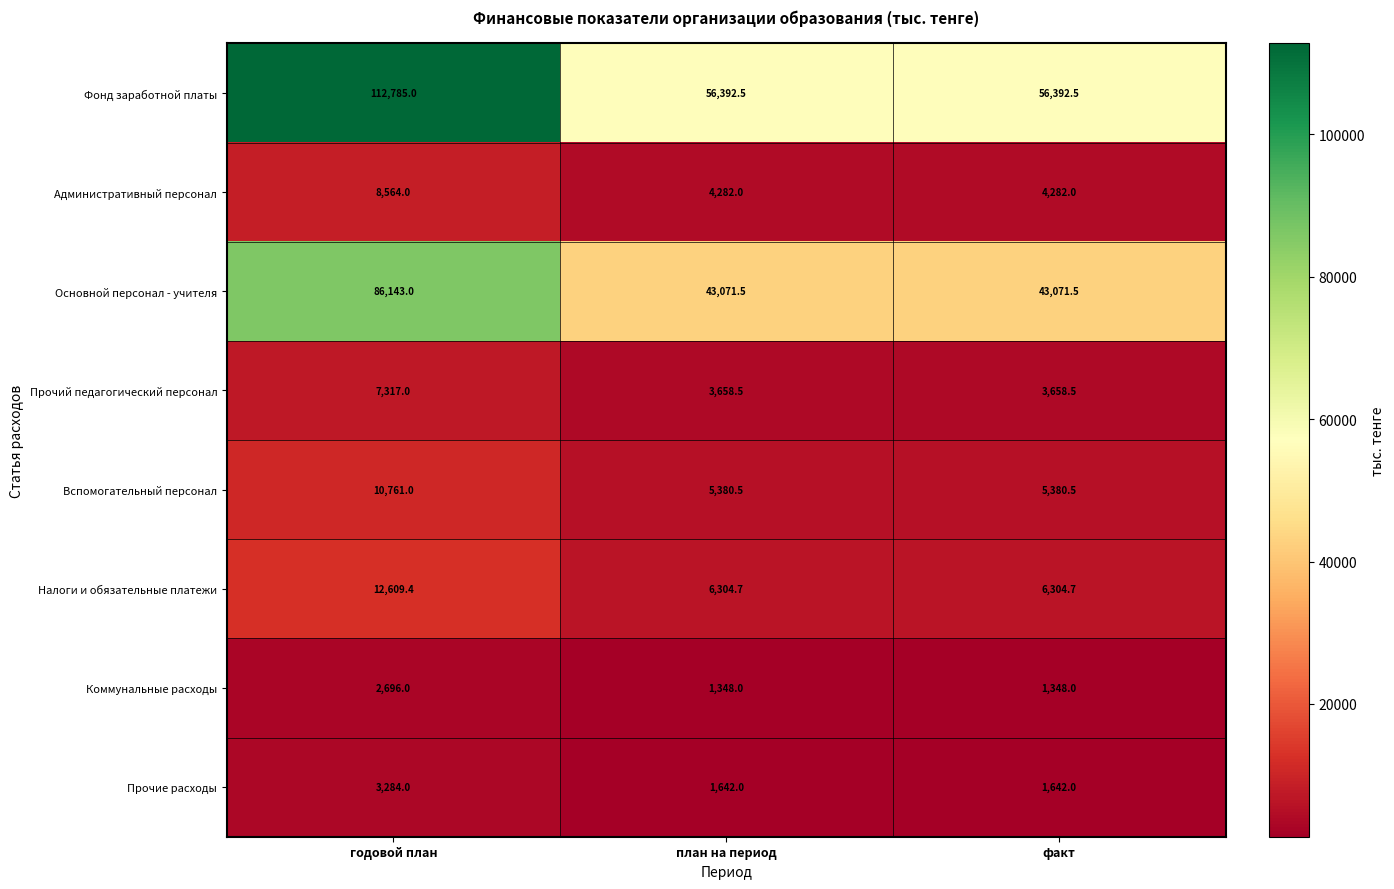

Read the Фонд заработной платы value at годовой план.

112785.0